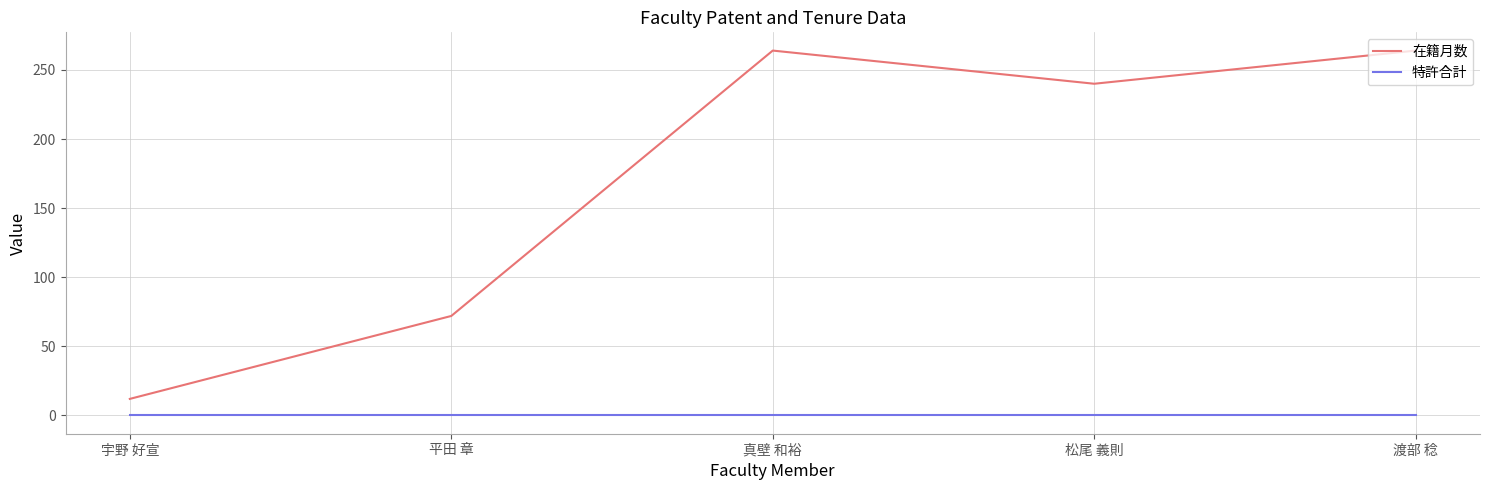

Between 宇野 好宣 and 真壁 和裕, which series saw the biggest shift?

在籍月数